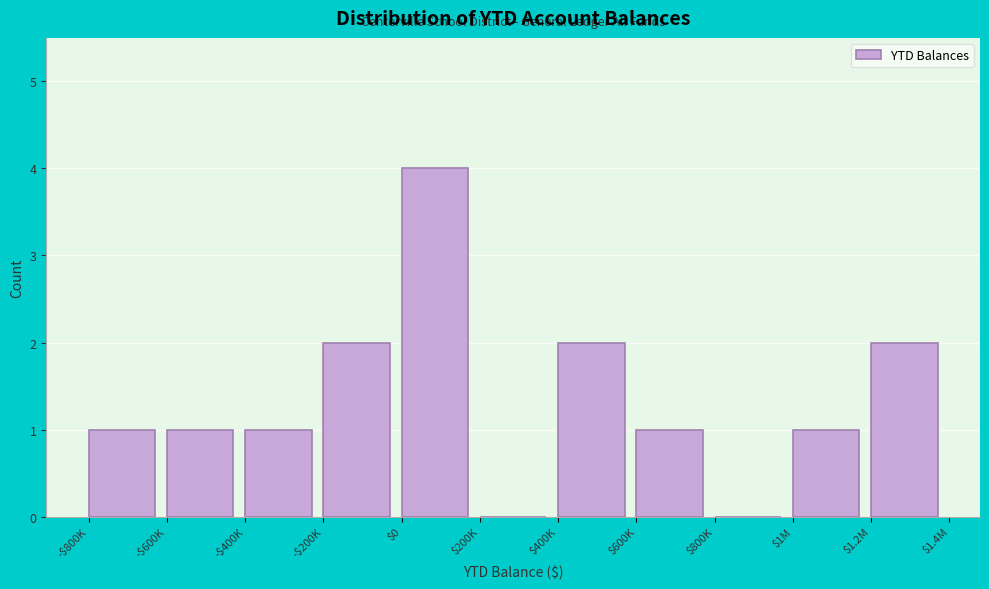

Which label corresponds to the largest value in the chart?

$0